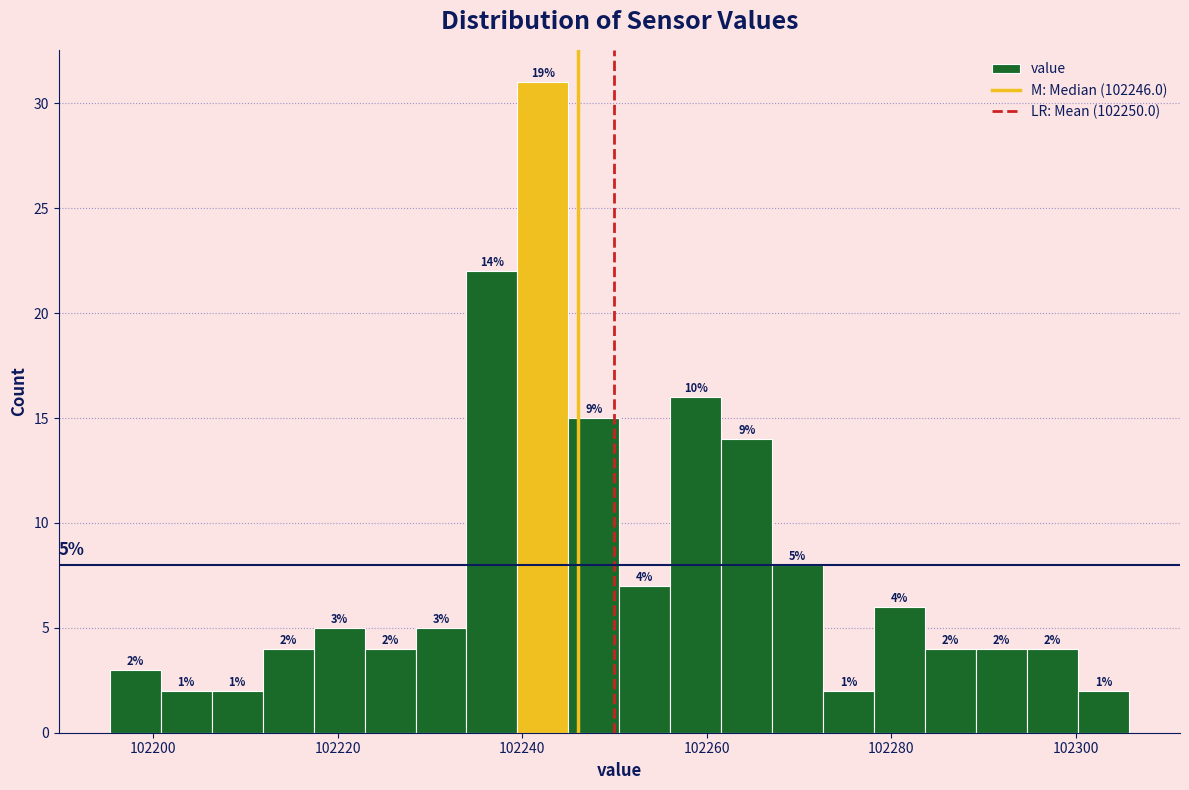

Around what value on the x-axis is the tallest bar? Give the approximate position of its centre, as read against the axis.

102242